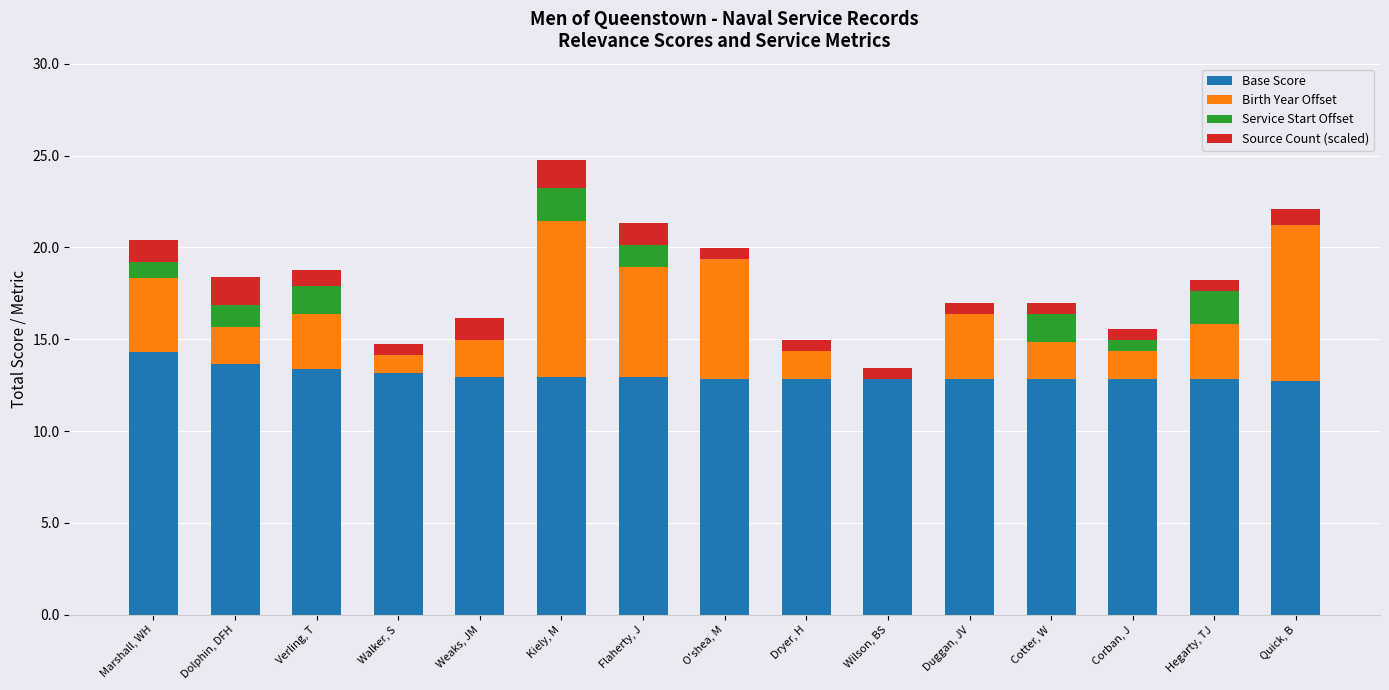

What are all the series names shown in the legend?

Base Score, Birth Year Offset, Service Start Offset, Source Count (scaled)